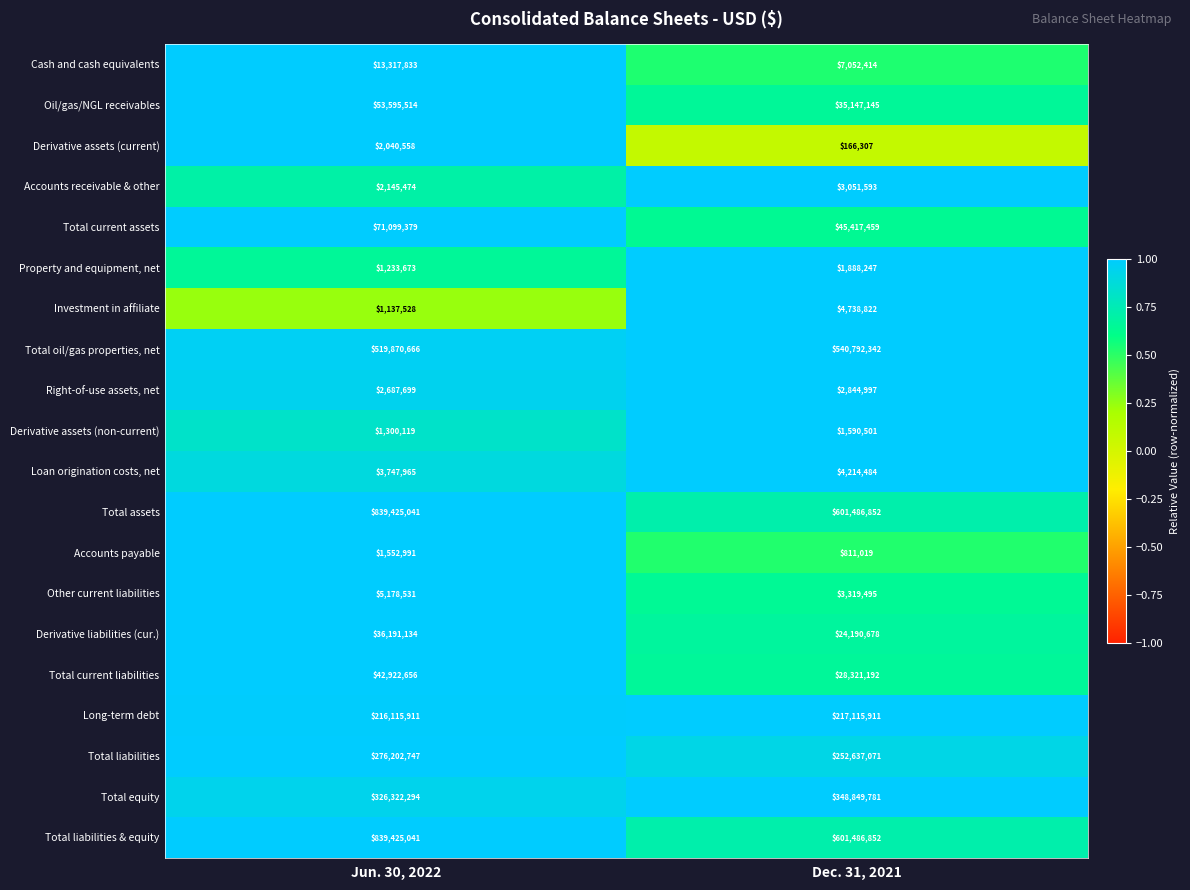

What is the total value across all series at Jun. 30, 2022?

3255512754